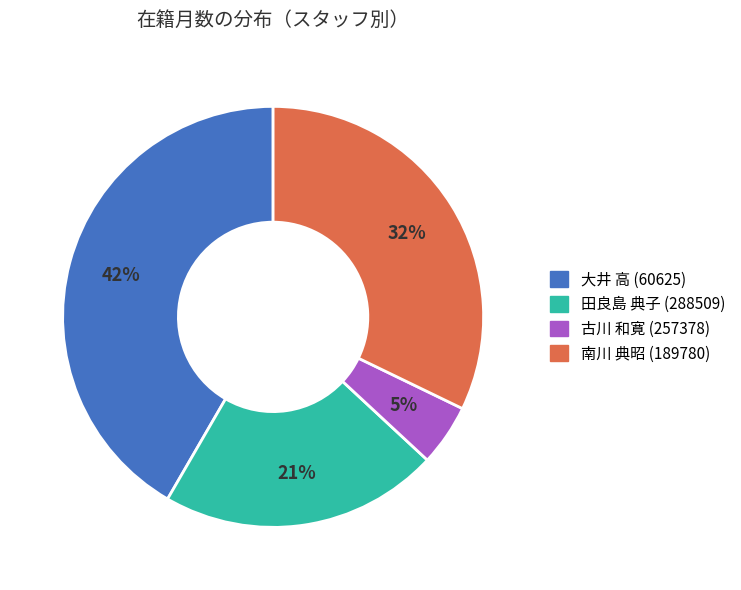

How many segments does this pie chart have?

4